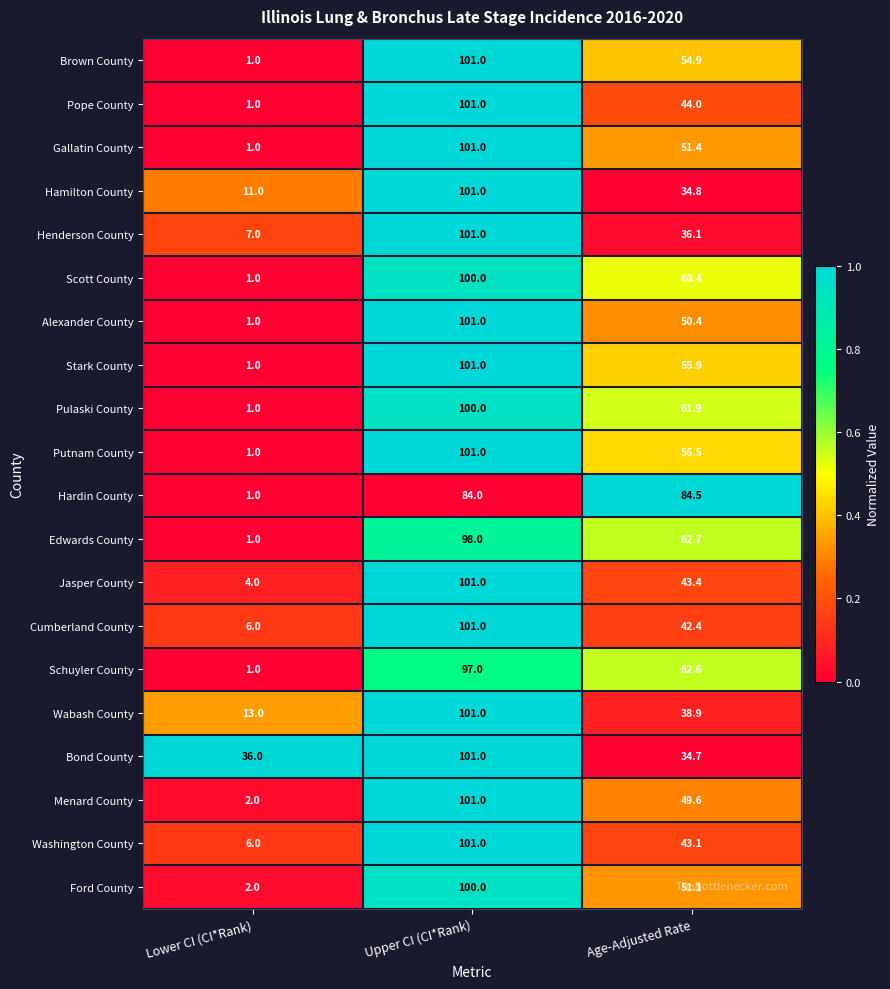

List the labels in order of Edwards County value, largest first.

Upper CI (CI*Rank), Age-Adjusted Rate, Lower CI (CI*Rank)